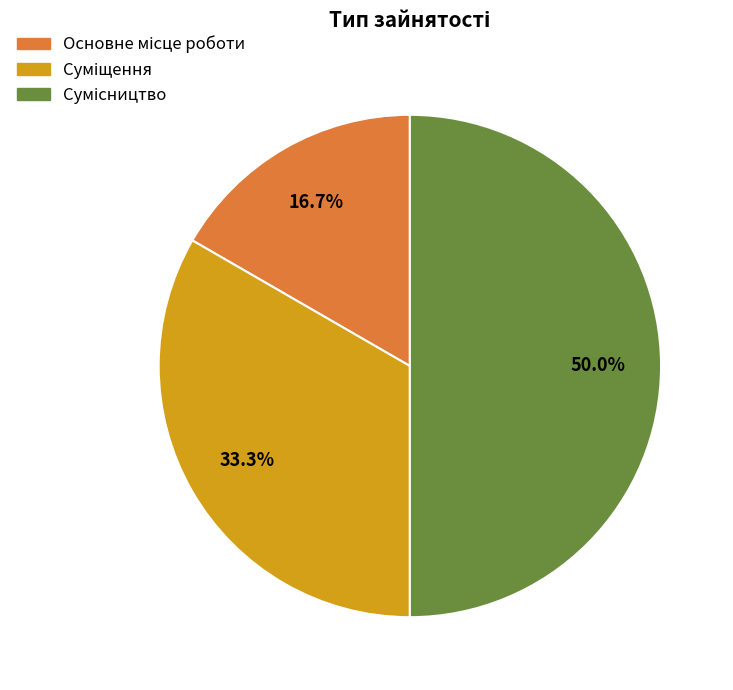

Count the number of slices in the pie.

3